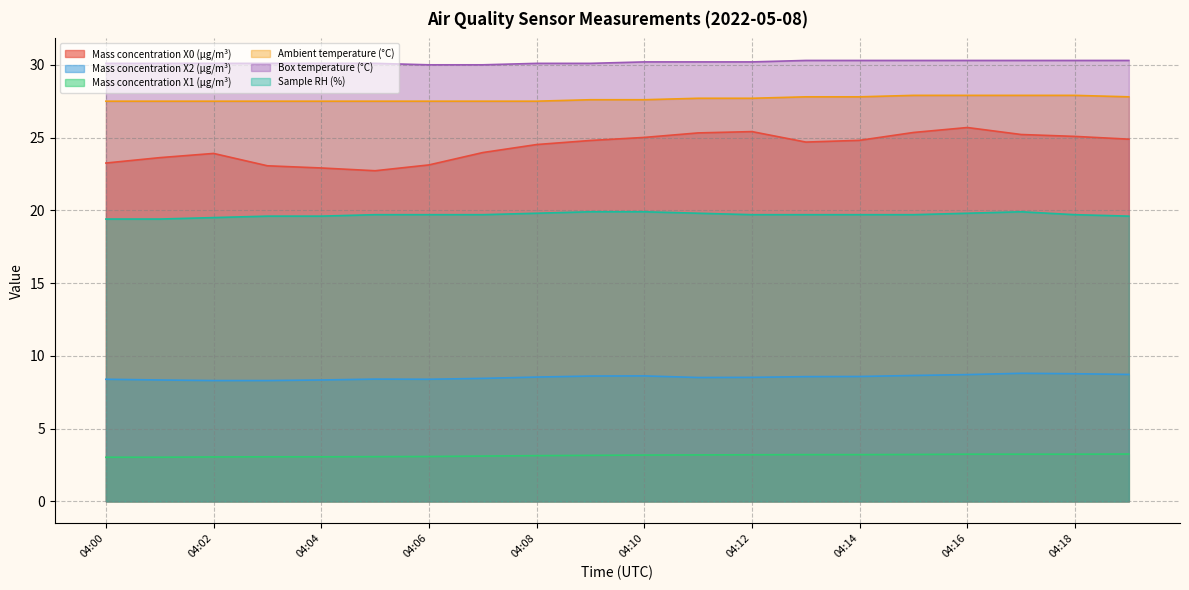

The value of Mass concentration X1 (μg/m³) at 04:13 is 1.5. True or false?

False